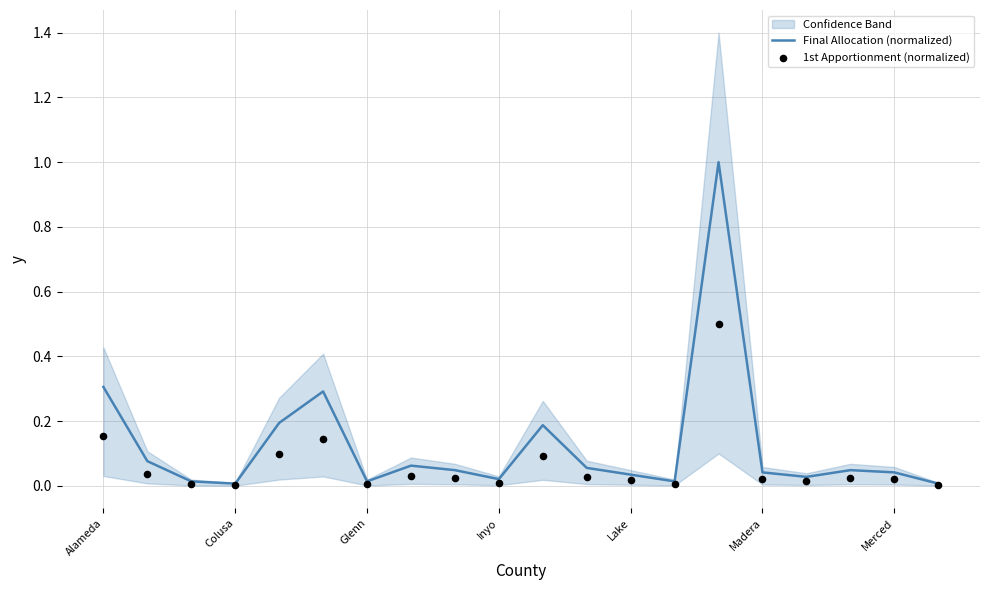

Which series has the largest Y range (max minus min)?

Final Allocation (normalized)